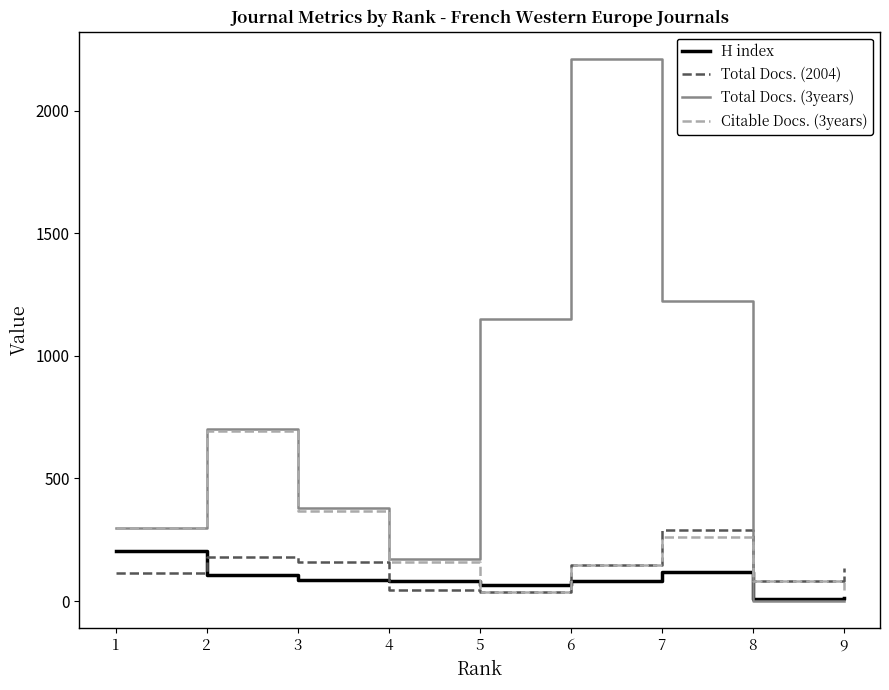

Is the value of Total Docs. (2004) at 7 greater than the value of Citable Docs. (3years) at 9?

Yes